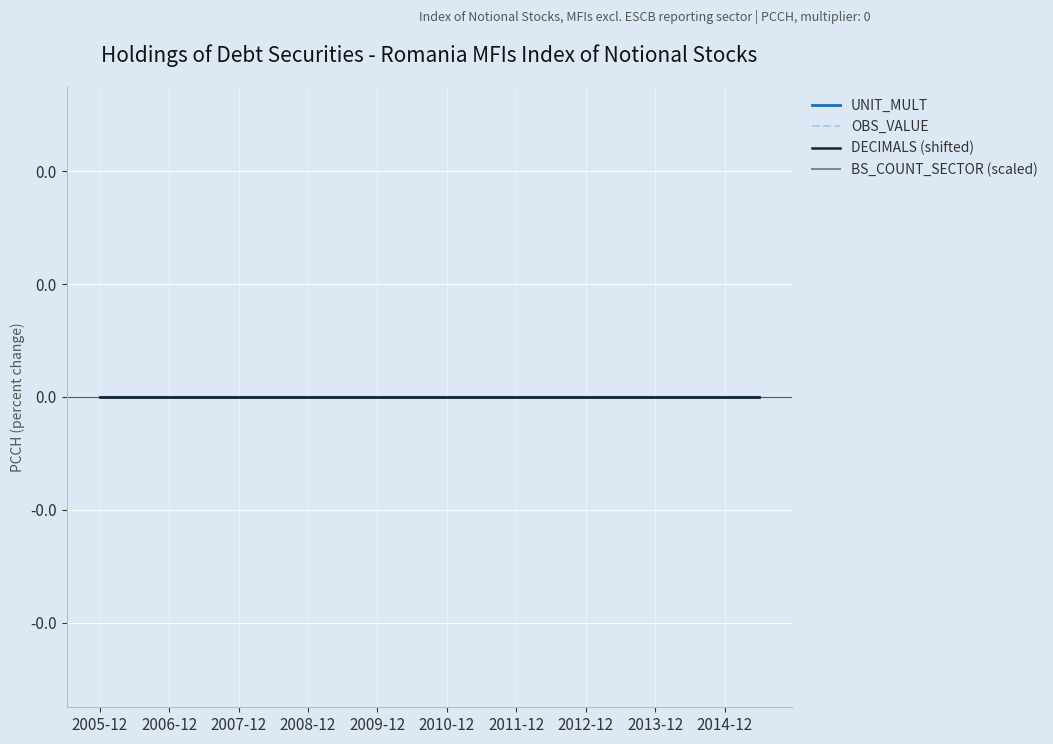

Which series has the widest spread of values?

UNIT_MULT